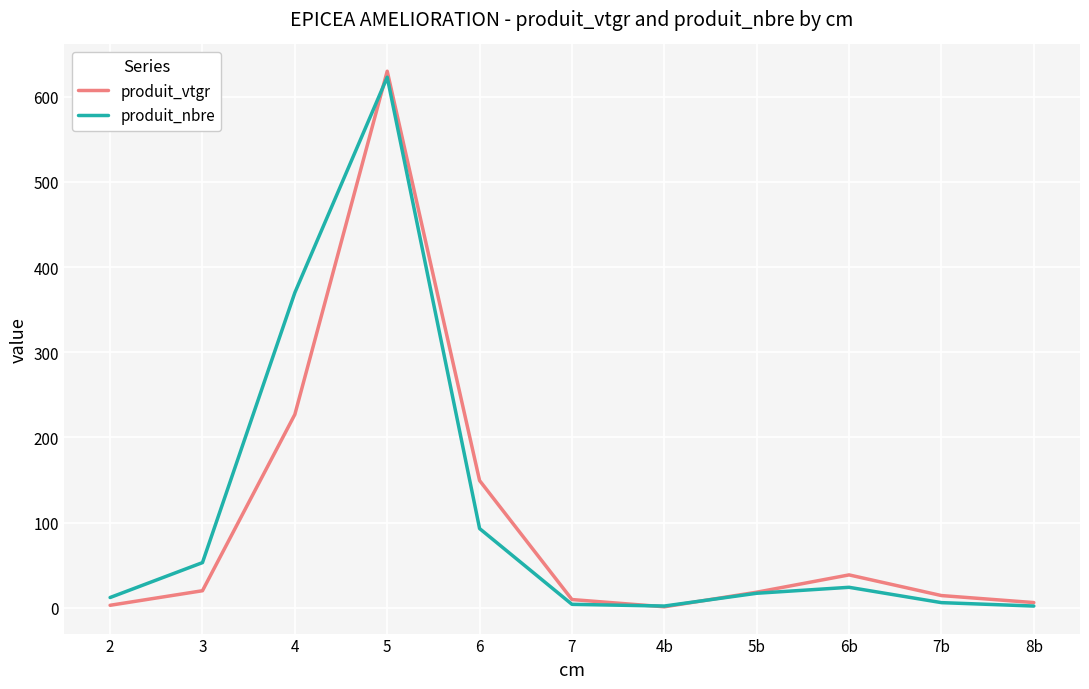

What is the difference between the second highest and minimum values in the produit_vtgr series?

225.9